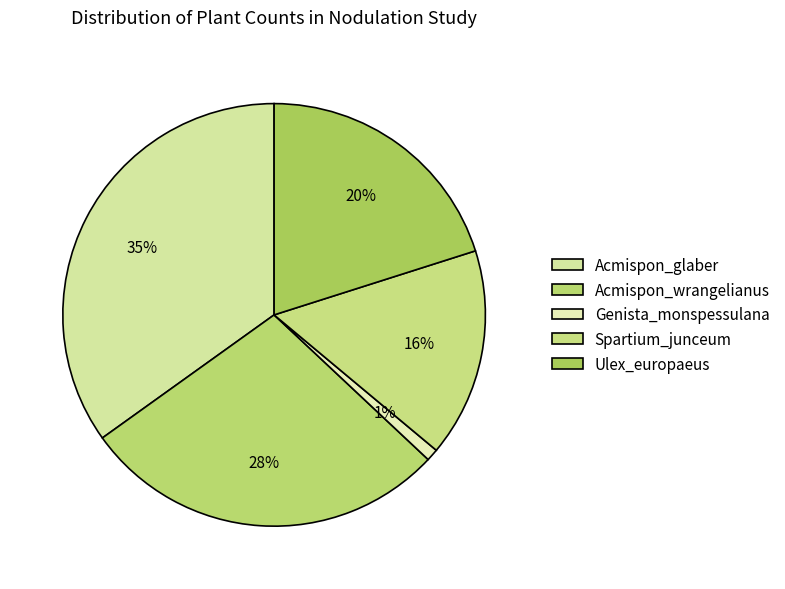

Combined, do Genista_monspessulana and Acmispon_glaber account for over 50%?

No